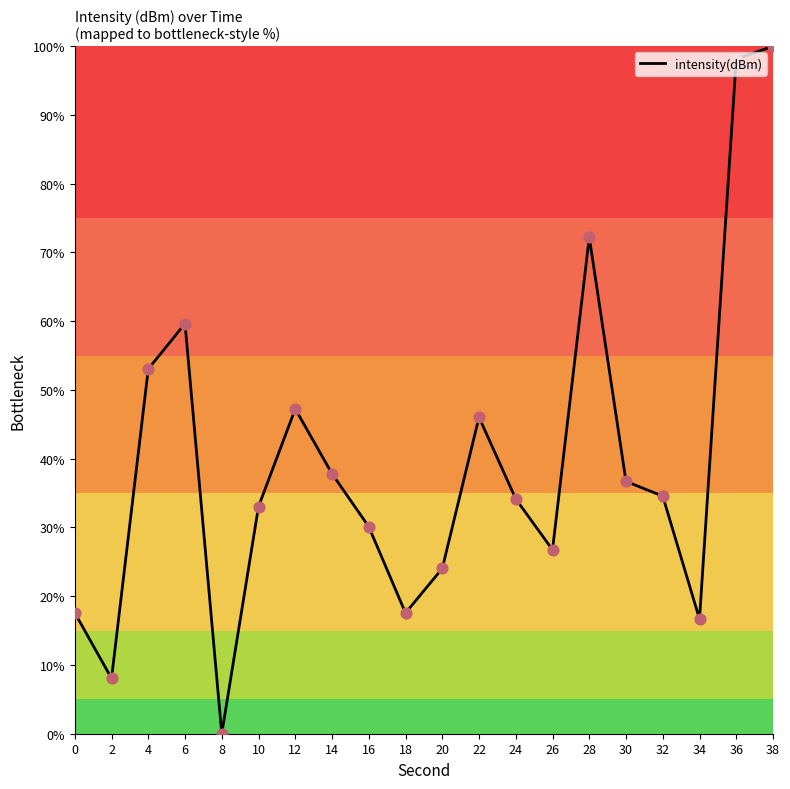

What is the change in value from 34 to 38?

+83.3